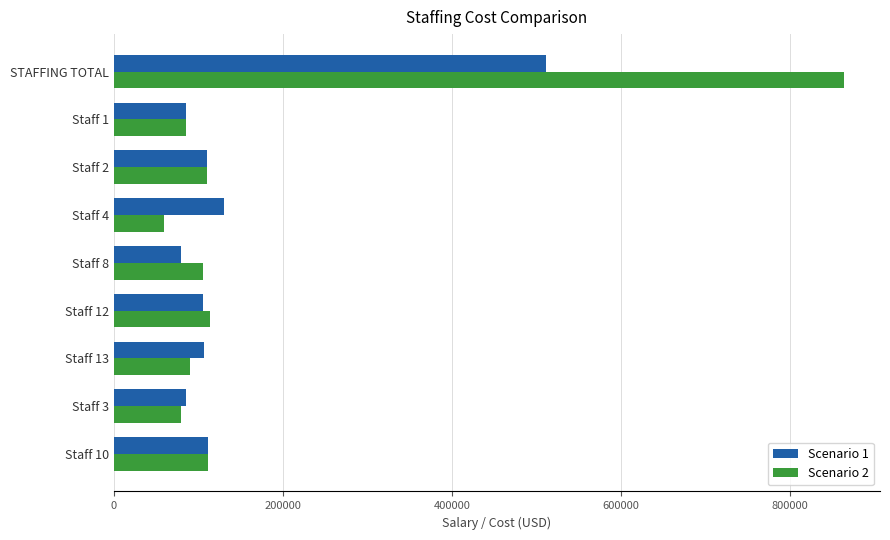

What is the difference between the maximum and minimum values in the Scenario 2 series?

804000